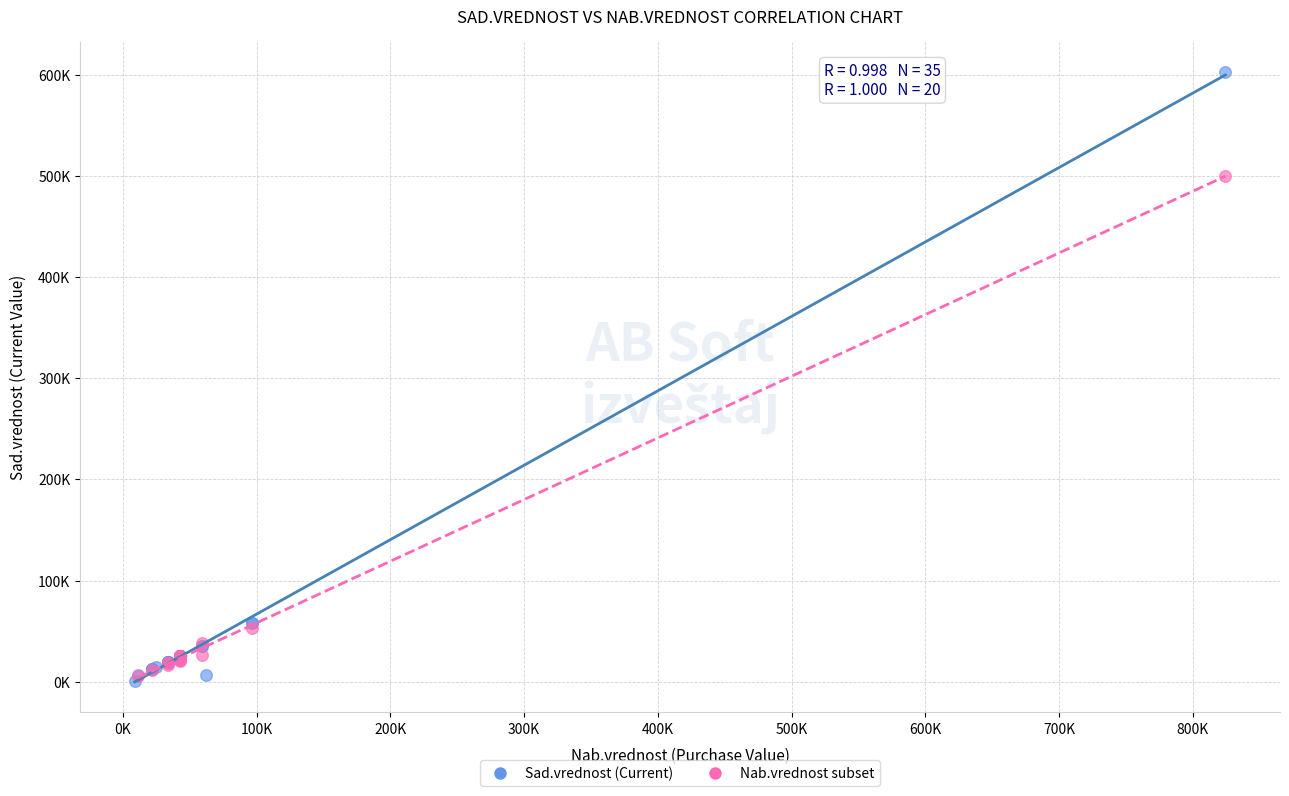

What are all the series names shown in the legend?

Sad.vrednost (Current), Nab.vrednost subset